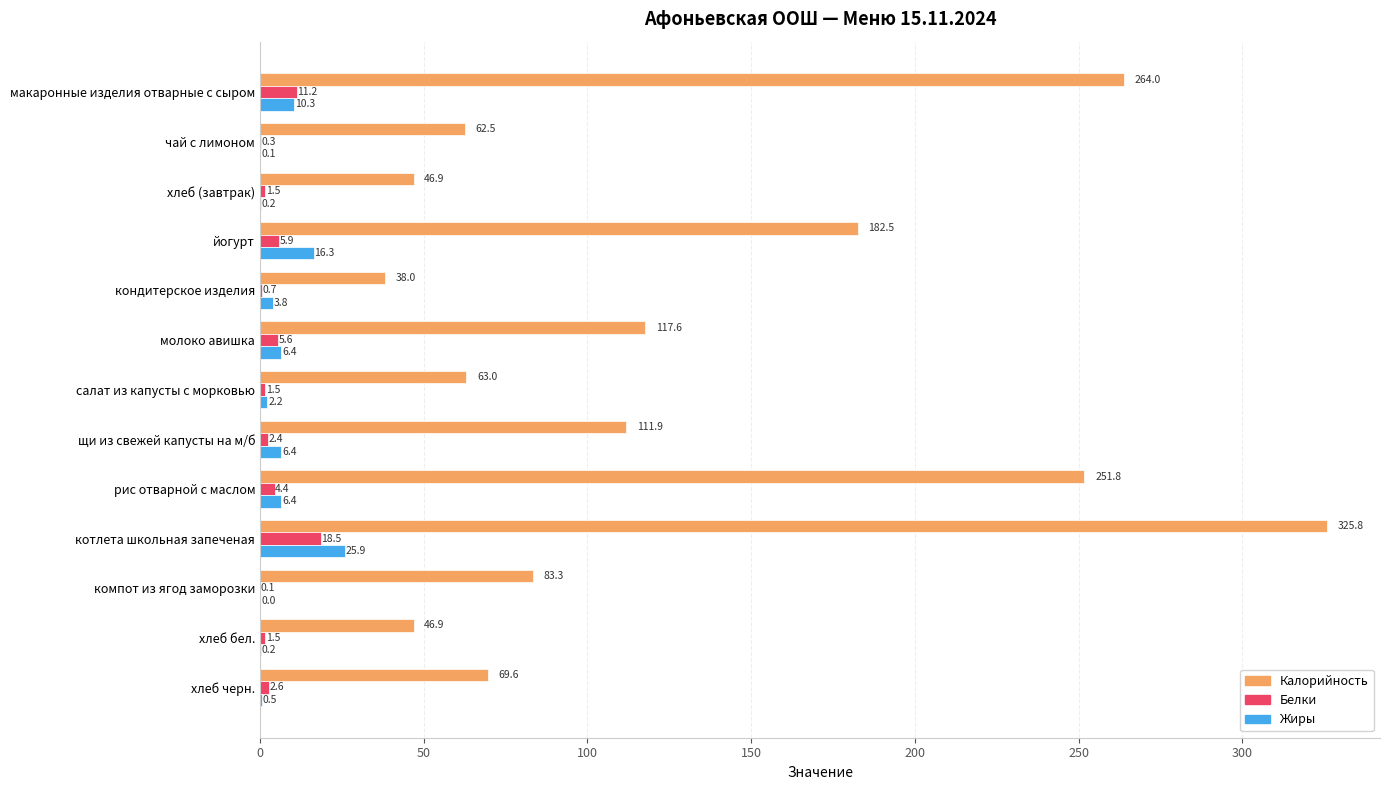

The value of Жиры at компот из ягод заморозки is 0.0. True or false?

True